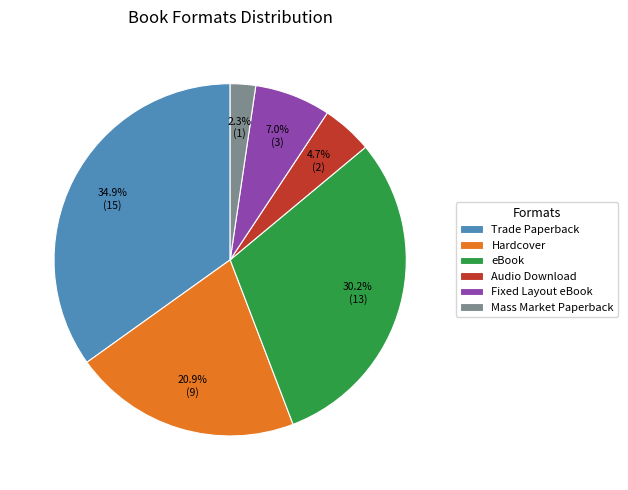

What percentage is NOT represented by Mass Market Paperback?

97.7%